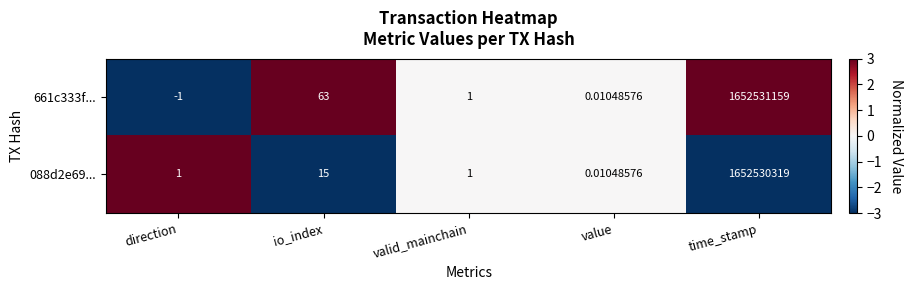

How many categories are shown in the chart?

5